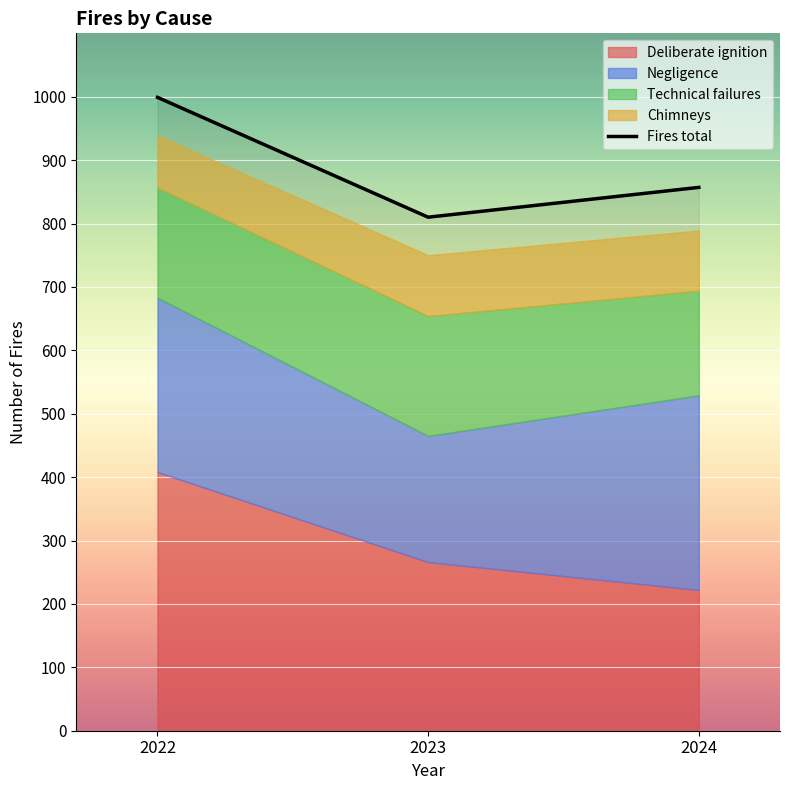

What is the value of the Technical failures point at the 3rd from the left?

165